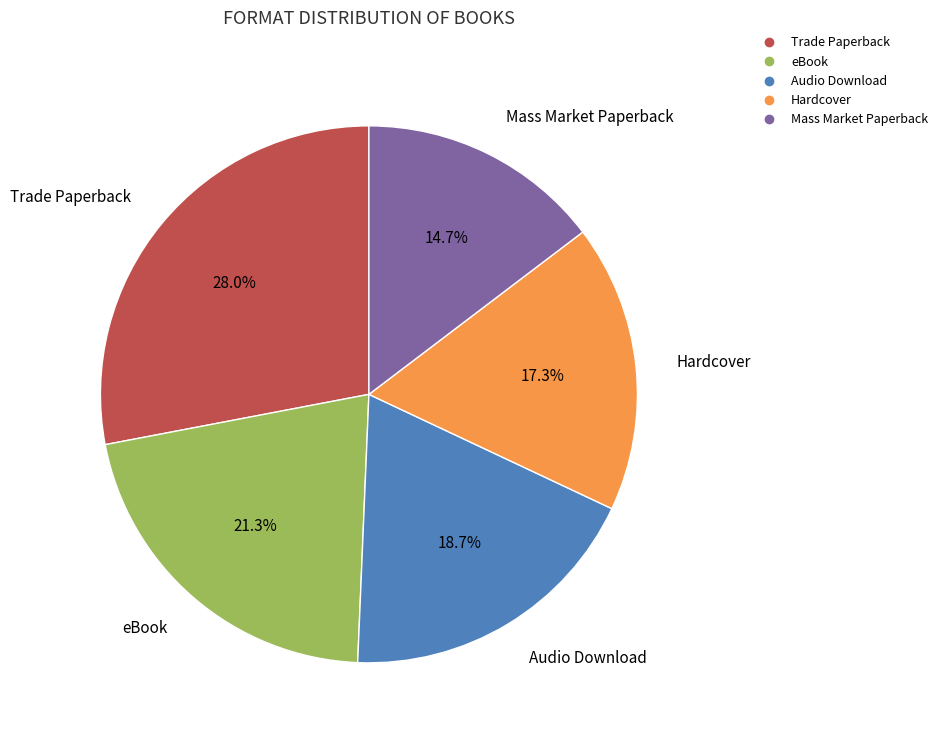

To the nearest percent, what is the average slice percentage?

20%